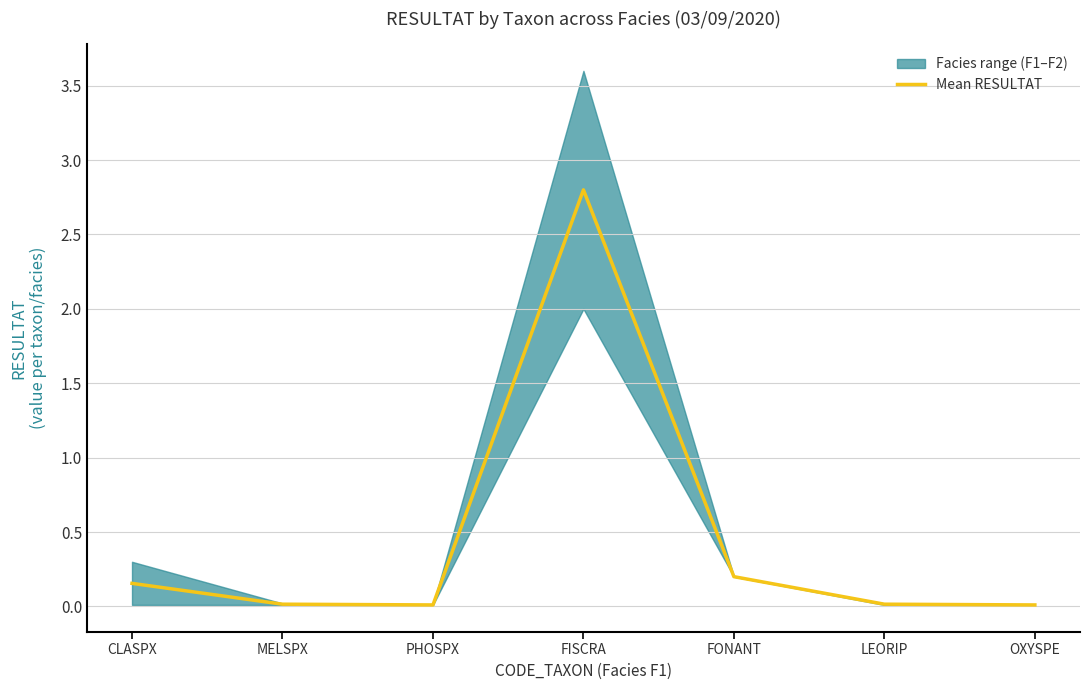

Reading right to left, transcribe all the data shown in this chart.

OXYSPE=0.0	LEORIP=0.0	FONANT=0.2	FISCRA=2.8	PHOSPX=0.0	MELSPX=0.0	CLASPX=0.2